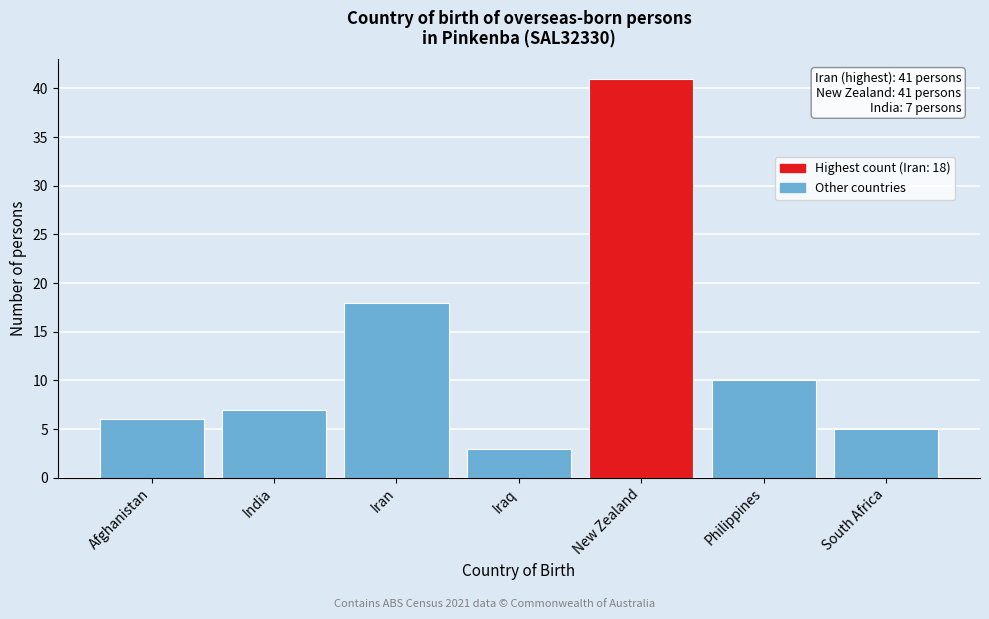

Reading left to right, what are all the values shown in this chart?

6	7	18	3	41	10	5